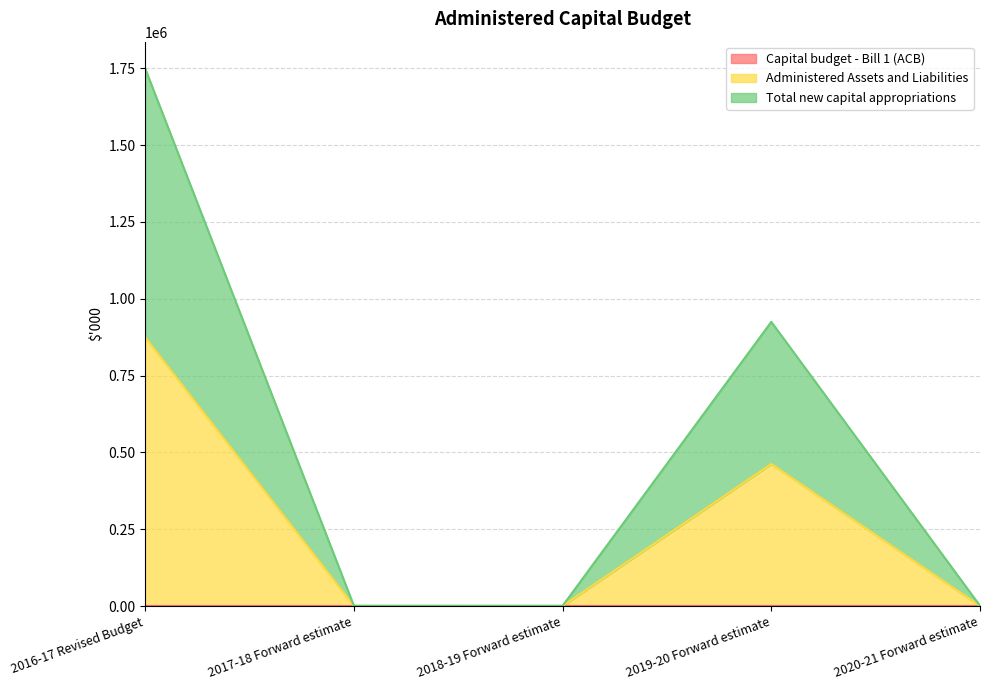

What is the difference between the second highest and minimum values in the Total new capital appropriations series?

924048